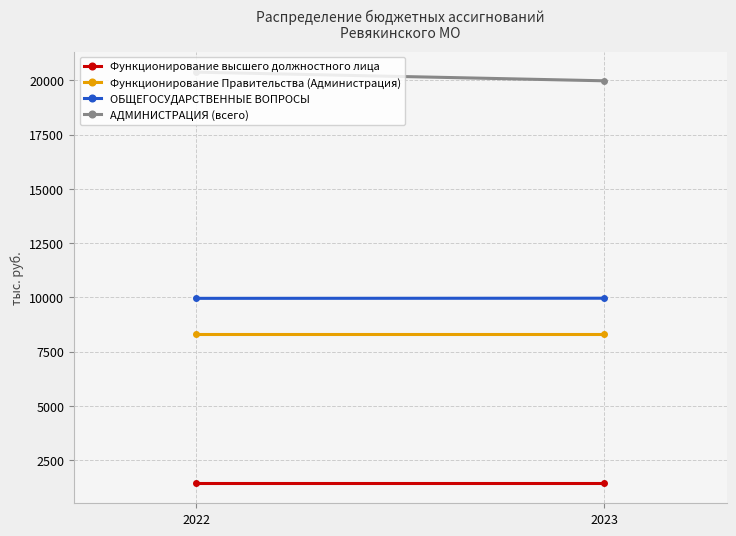

What are all the series names shown in the legend?

Функционирование высшего должностного лица, Функционирование Правительства (Администрация), ОБЩЕГОСУДАРСТВЕННЫЕ ВОПРОСЫ, АДМИНИСТРАЦИЯ (всего)